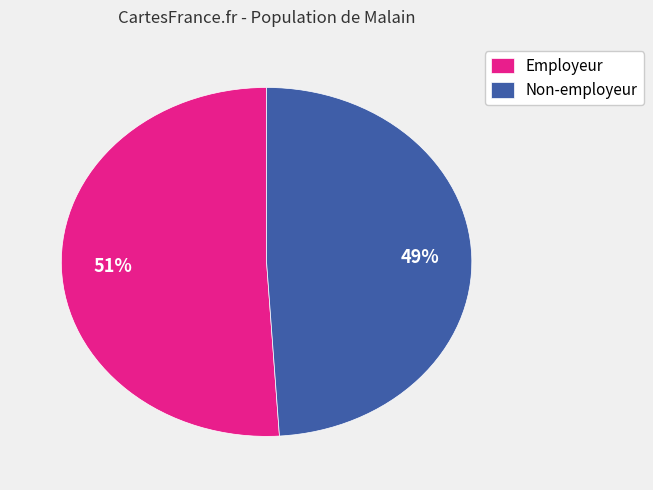

The Non-employeur slice represents 41% of the pie. True or false?

False